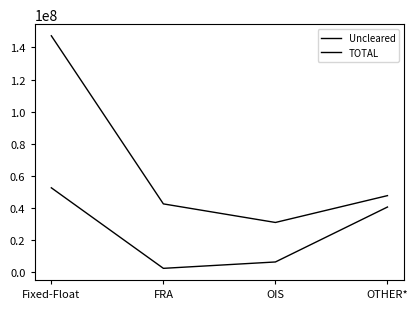

What is the highest value of the TOTAL series?

147267926